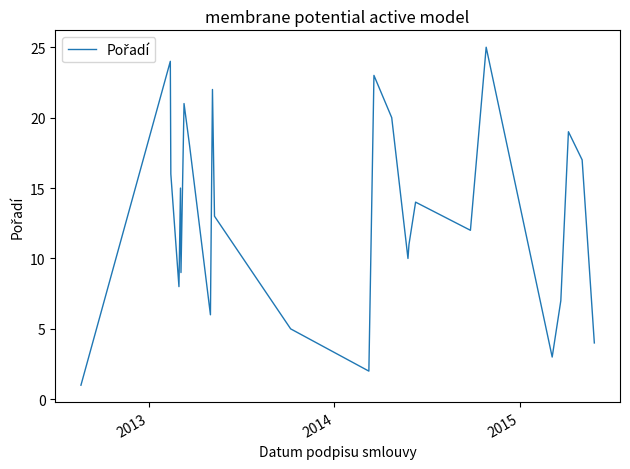

What is the average value?

13